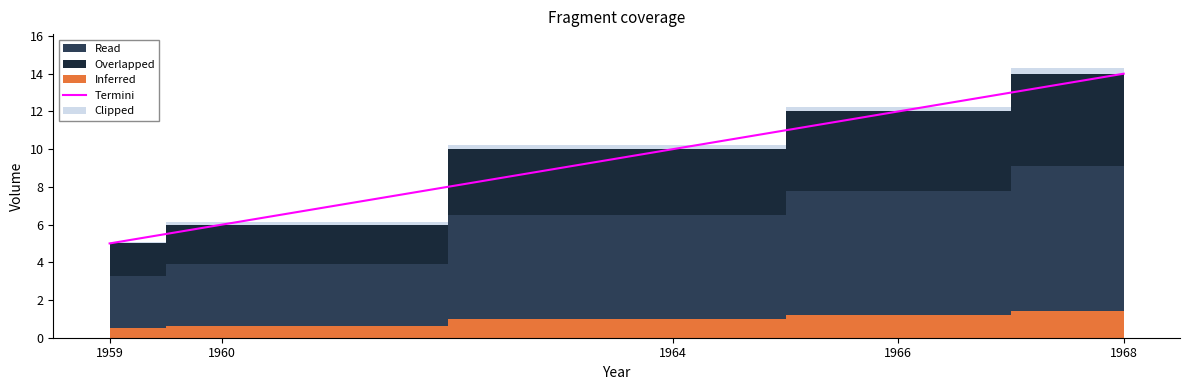

List the labels in order of value, smallest first.

1959, 1960, 1964, 1966, 1968